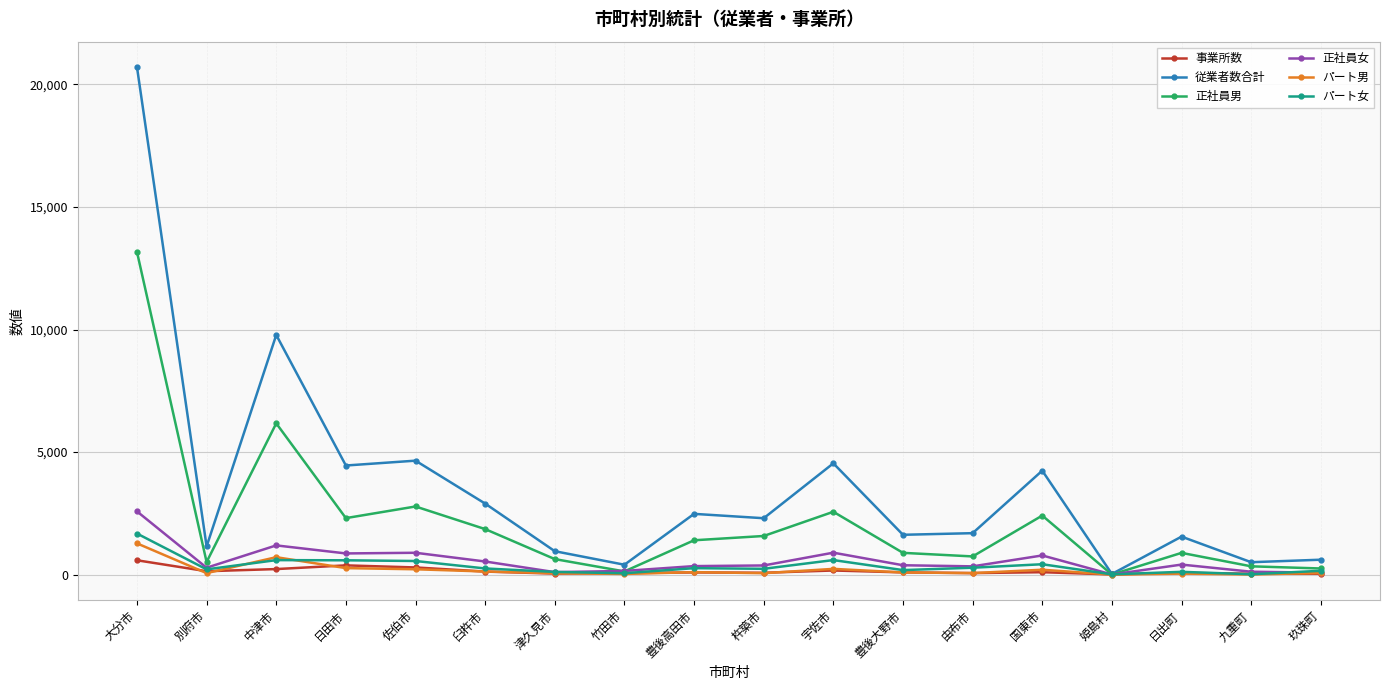

What are all the series names shown in the legend?

事業所数, 従業者数合計, 正社員男, 正社員女, パート男, パート女